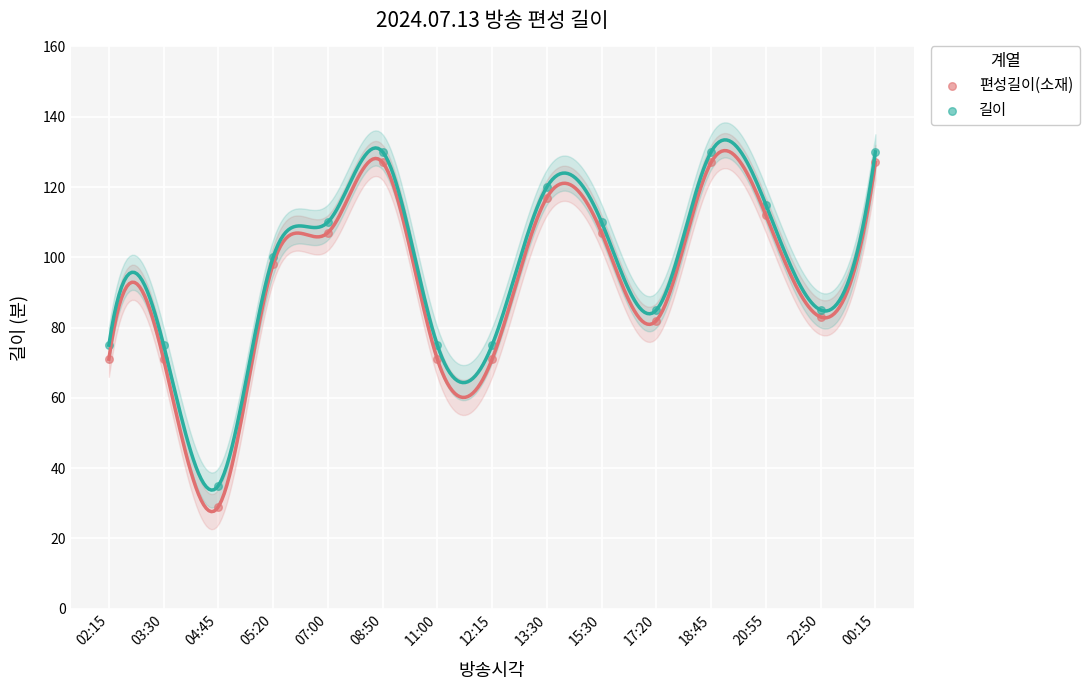

Which series has the largest Y range (max minus min)?

편성길이(소재)